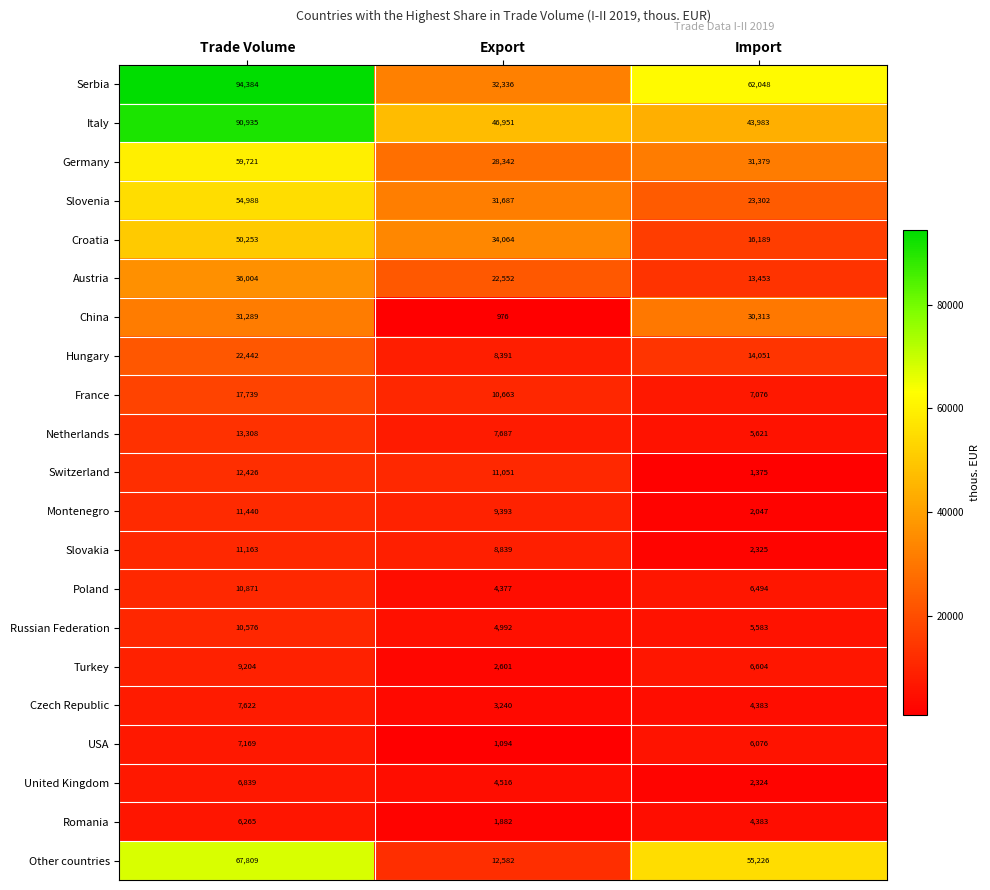

Rank the series by their maximum value, from highest to lowest.

Serbia, Italy, Other countries, Germany, Slovenia, Croatia, Austria, China, Hungary, France, Netherlands, Switzerland, Montenegro, Slovakia, Poland, Russian Federation, Turkey, Czech Republic, USA, United Kingdom, Romania